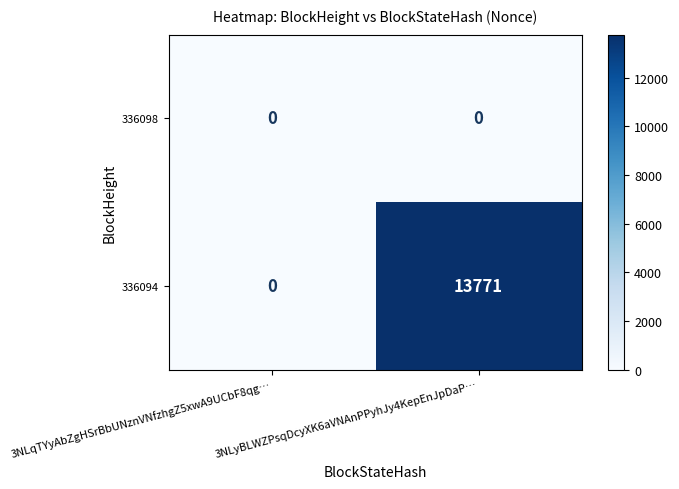

What is the greatest value displayed?

13771